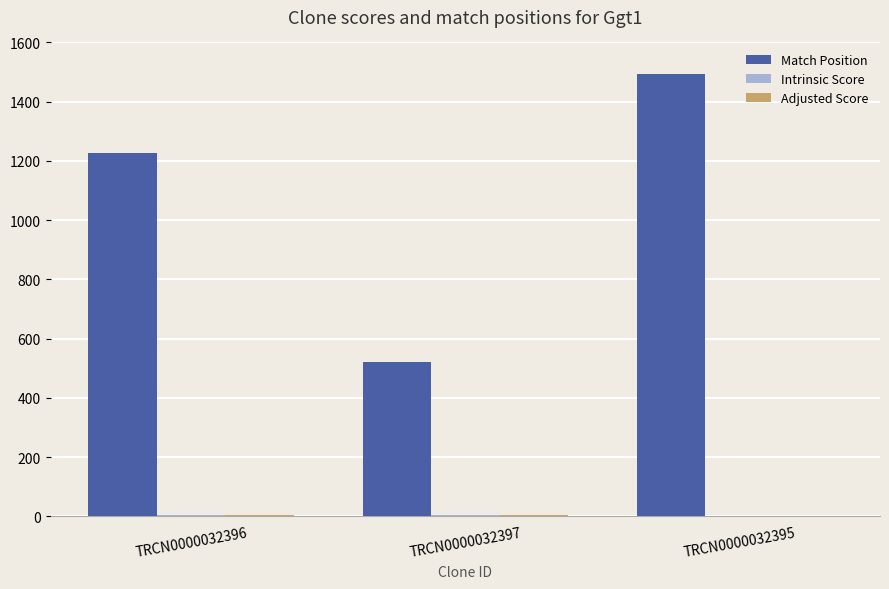

At which category is the sum across all series the highest?

TRCN0000032395